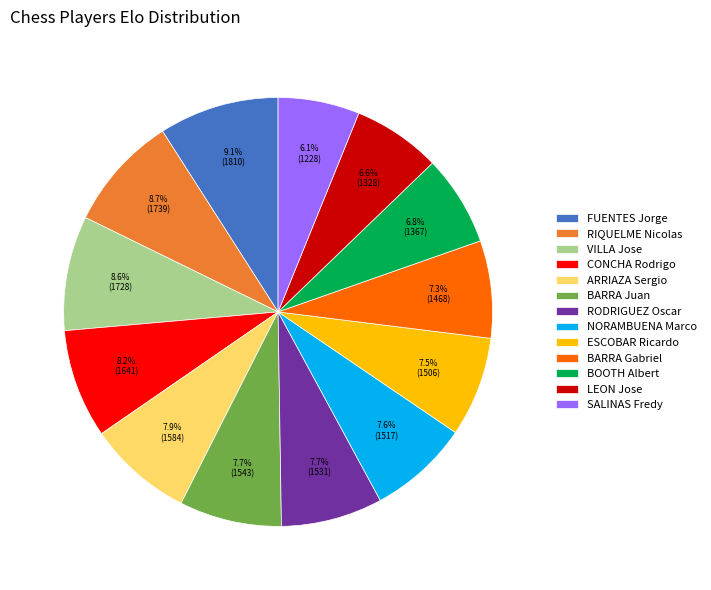

Combined, what portion of the pie is RODRIGUEZ Oscar and CONCHA Rodrigo?

15.9%